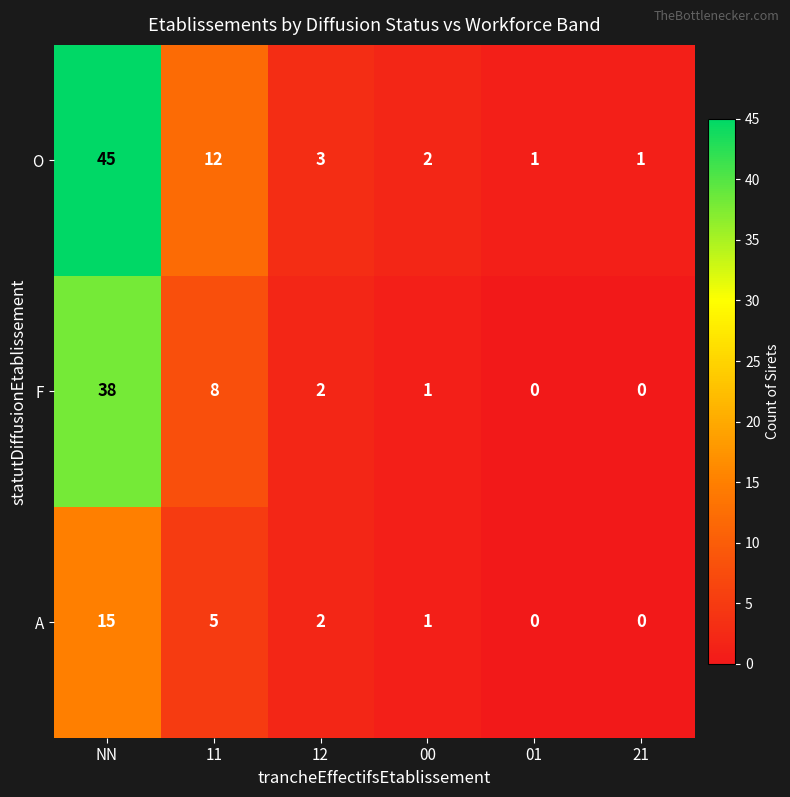

Count the number of categories in the chart.

6